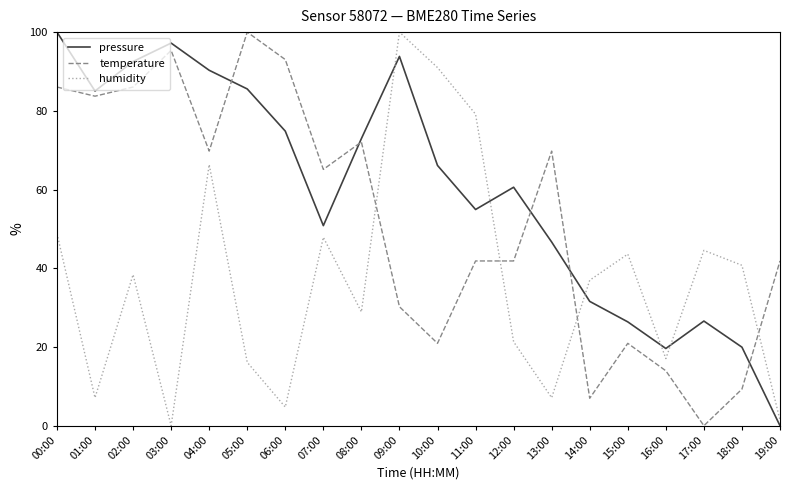

Which series changed the most between 02:00 and 15:00?

pressure